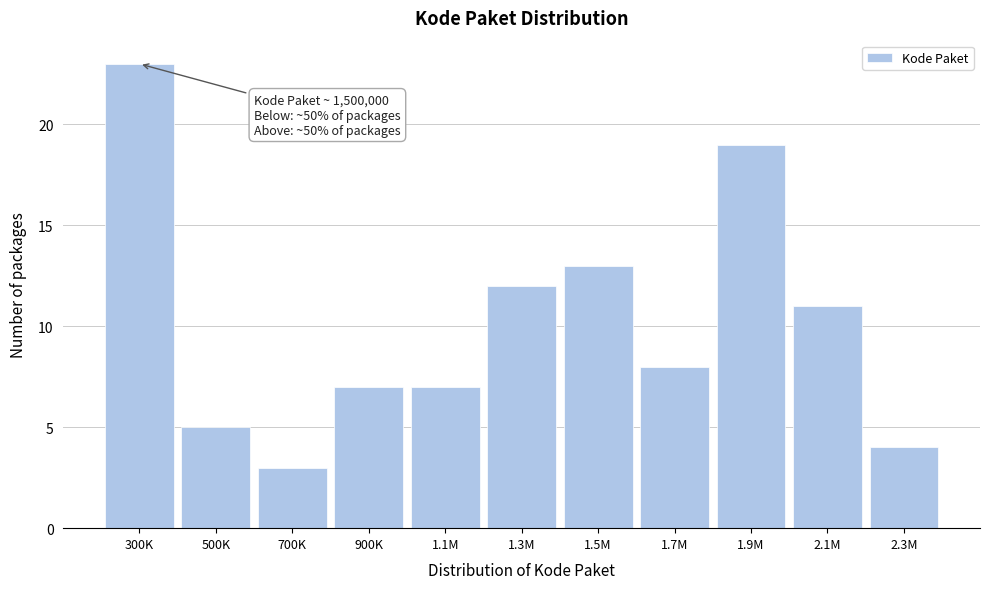

Reading left to right, what are all the values shown in this chart?

300K=23	500K=5	700K=3	900K=7	1.1M=7	1.3M=12	1.5M=13	1.7M=8	1.9M=19	2.1M=11	2.3M=4